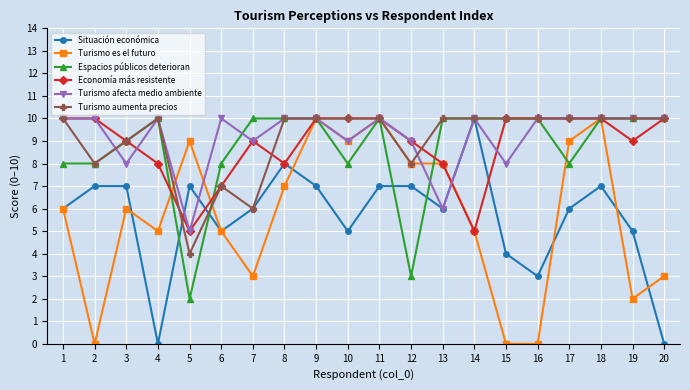

Is the value of Turismo es el futuro at 3 greater than the value of Economía más resistente at 1?

No